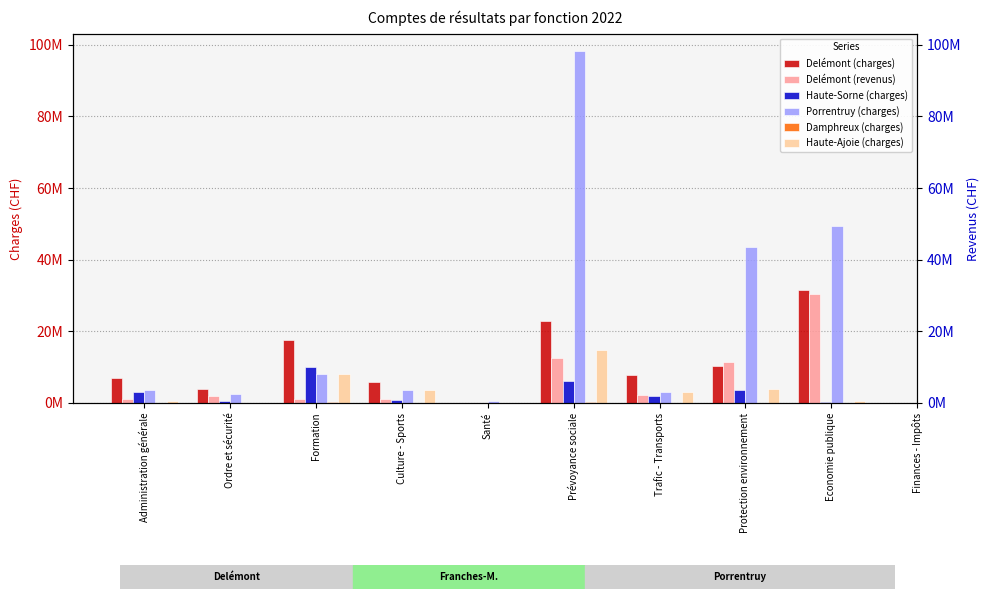

Between Protection environnement and Economie publique, which is larger?

Economie publique